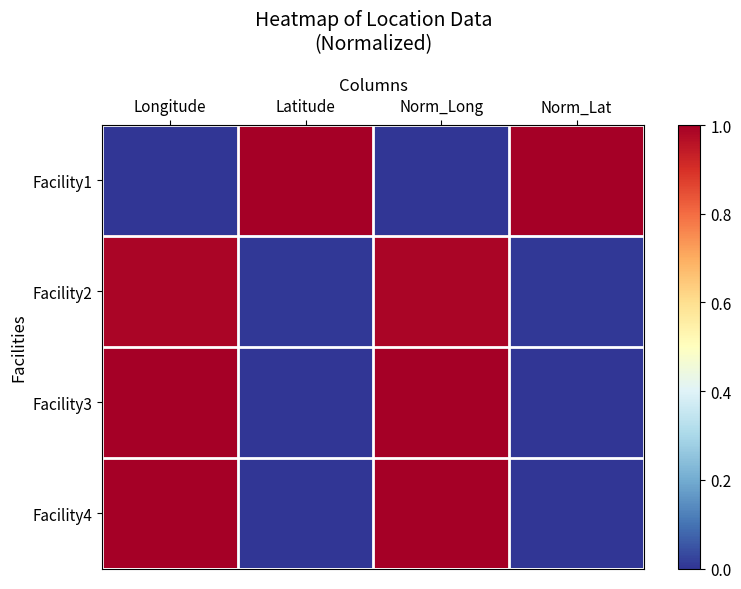

Reading right to left, what are all the values shown in this chart?

Facility1: Norm_Lat=1.0	Norm_Long=0.0	Latitude=1.0	Longitude=0.0
Facility2: Norm_Lat=0.0	Norm_Long=1.0	Latitude=0.0	Longitude=1.0
Facility3: Norm_Lat=0.0	Norm_Long=1.0	Latitude=0.0	Longitude=1.0
Facility4: Norm_Lat=0.0	Norm_Long=1.0	Latitude=0.0	Longitude=1.0